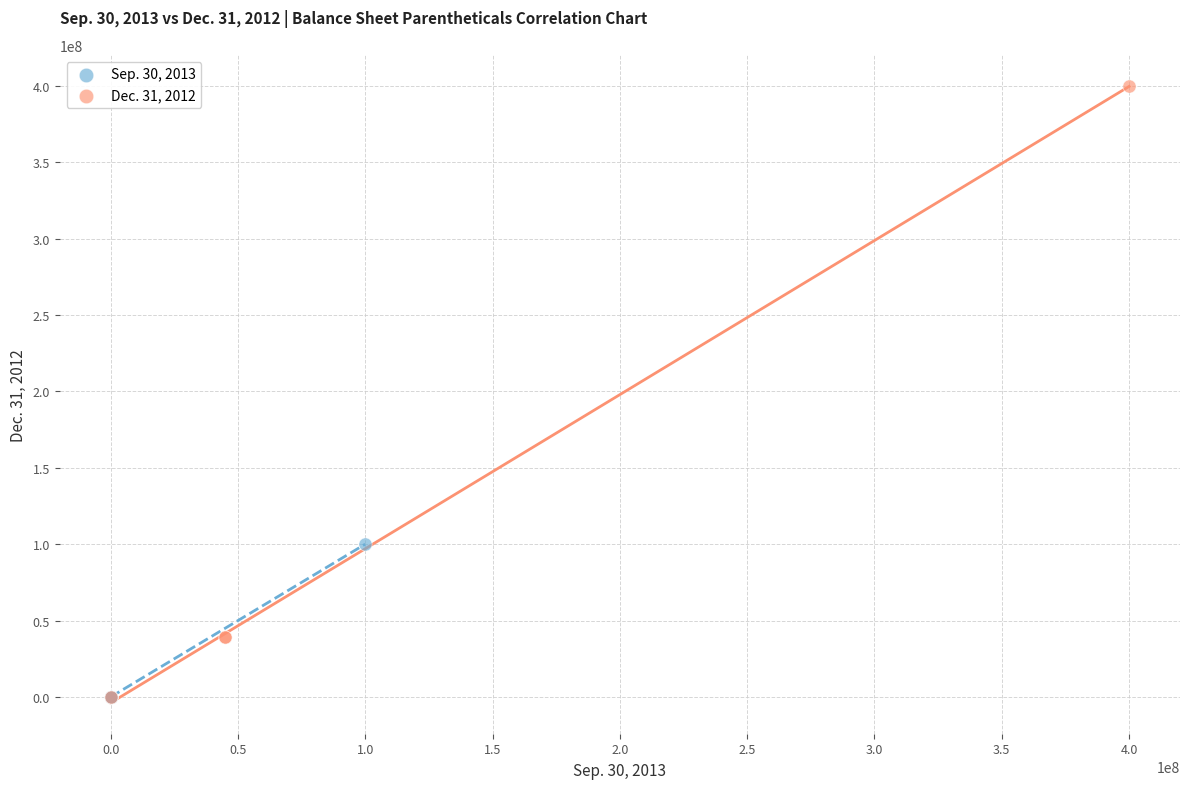

Which series contains the highest Y value?

Dec. 31, 2012